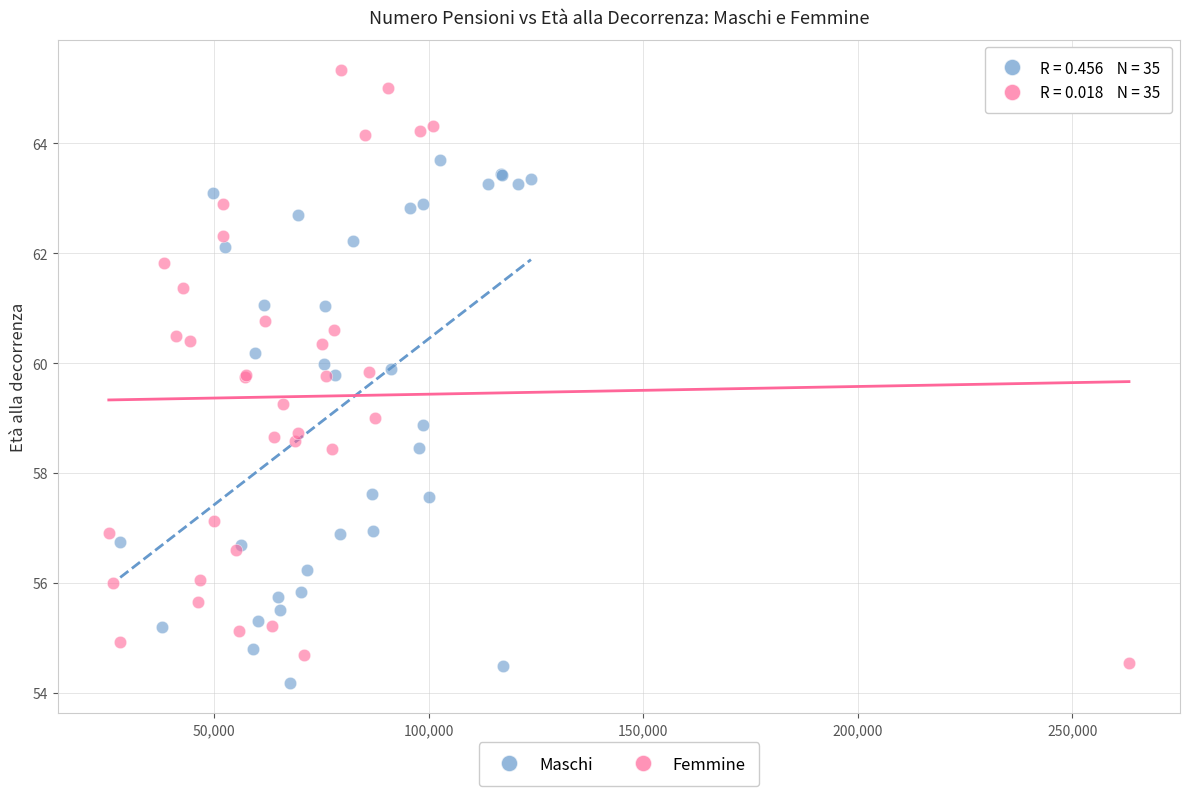

Which series reaches the minimum Y coordinate?

Maschi